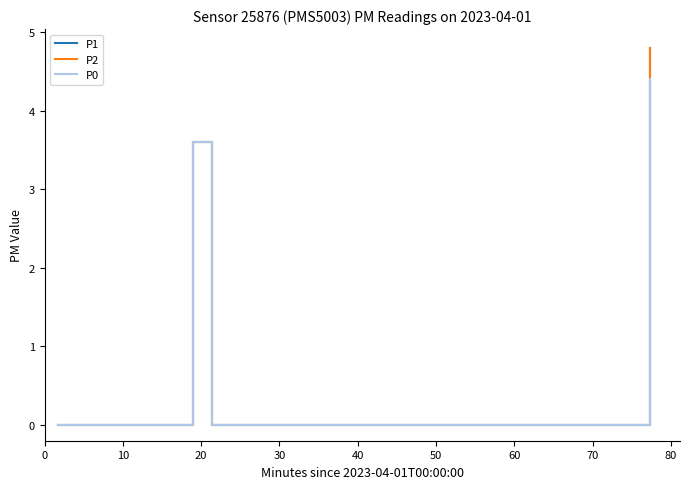

Does the chart have visible grid lines?

No